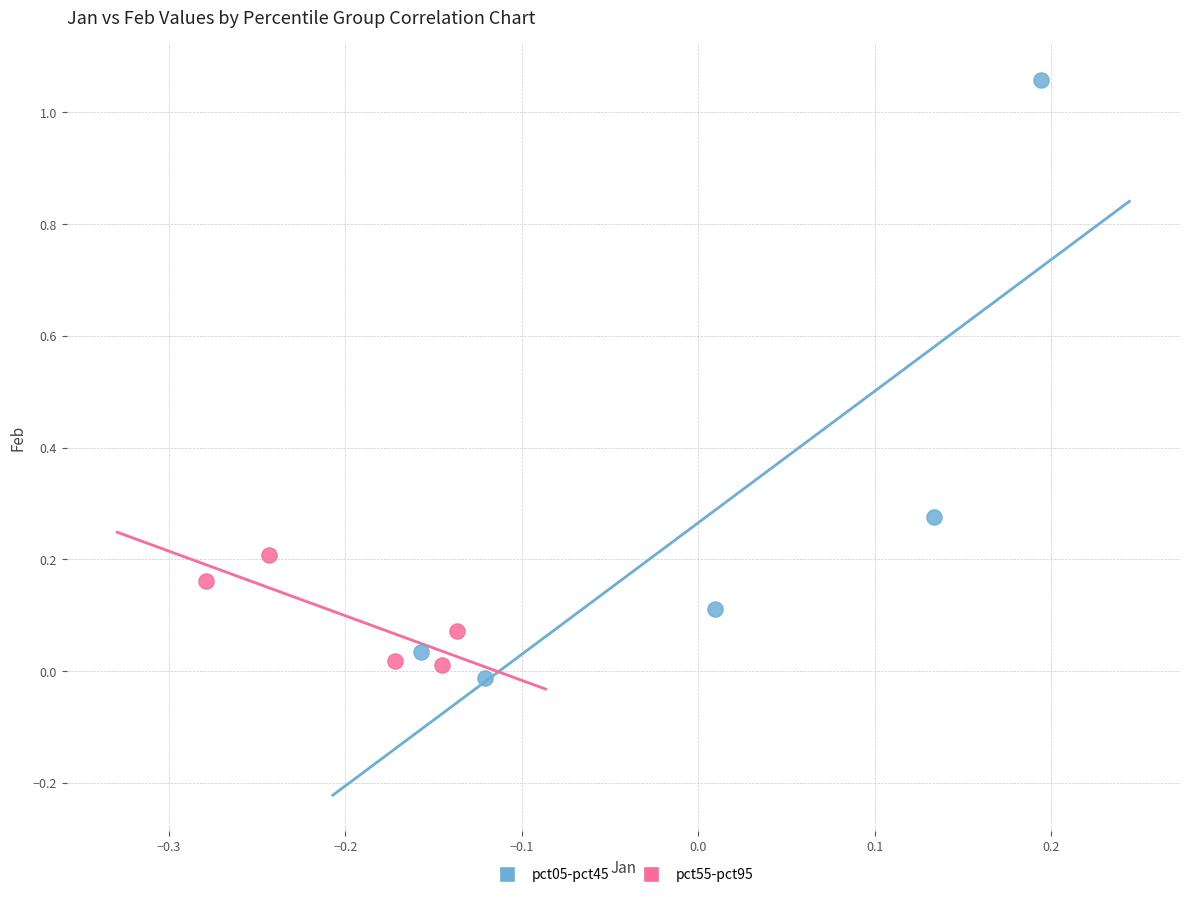

Which series has the largest Y range (max minus min)?

pct05-pct45